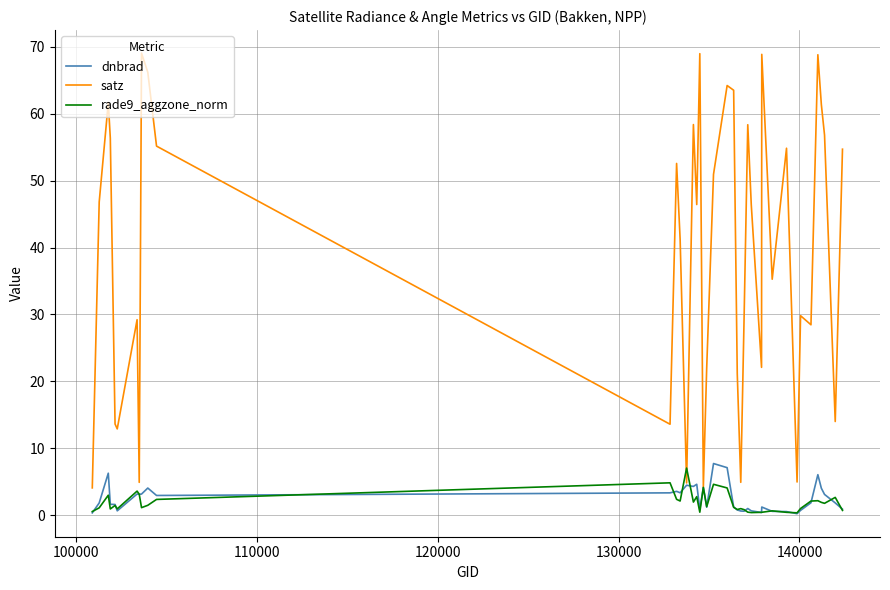

What is the maximum value shown in the chart?

69.1